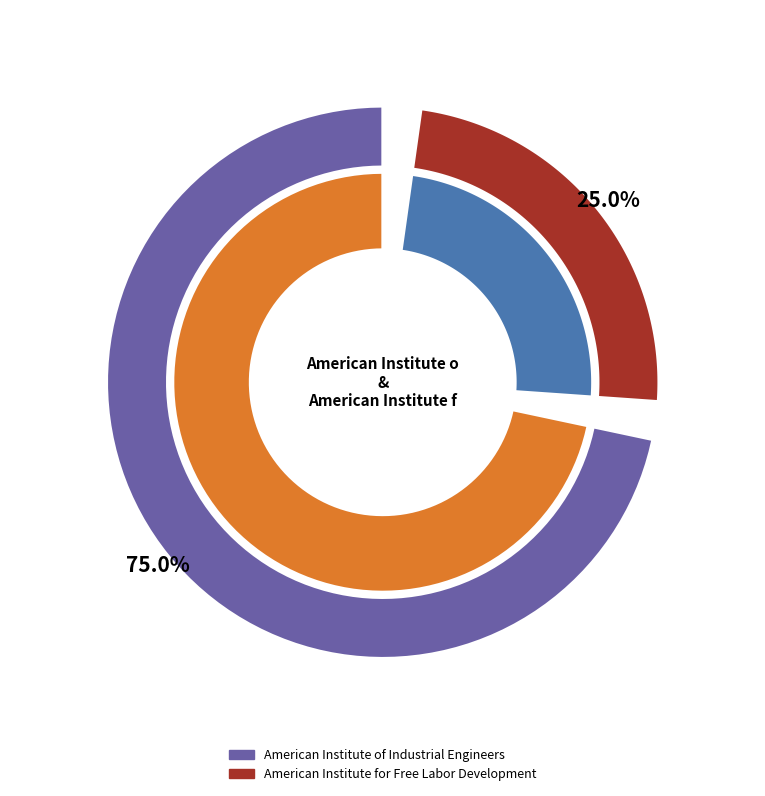

Between American Institute for Free Labor Development and American Institute of Industrial Engineers, which is larger?

American Institute of Industrial Engineers